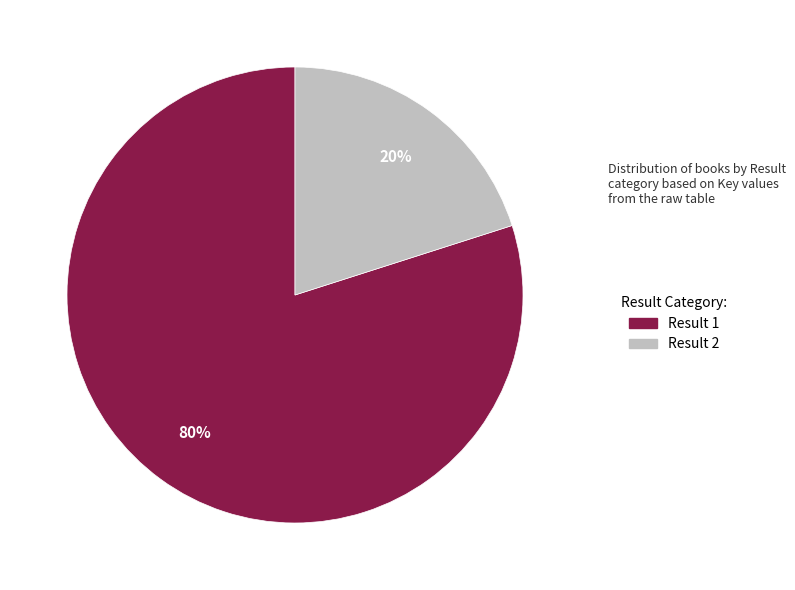

To the nearest percent, what is the average slice percentage?

50%